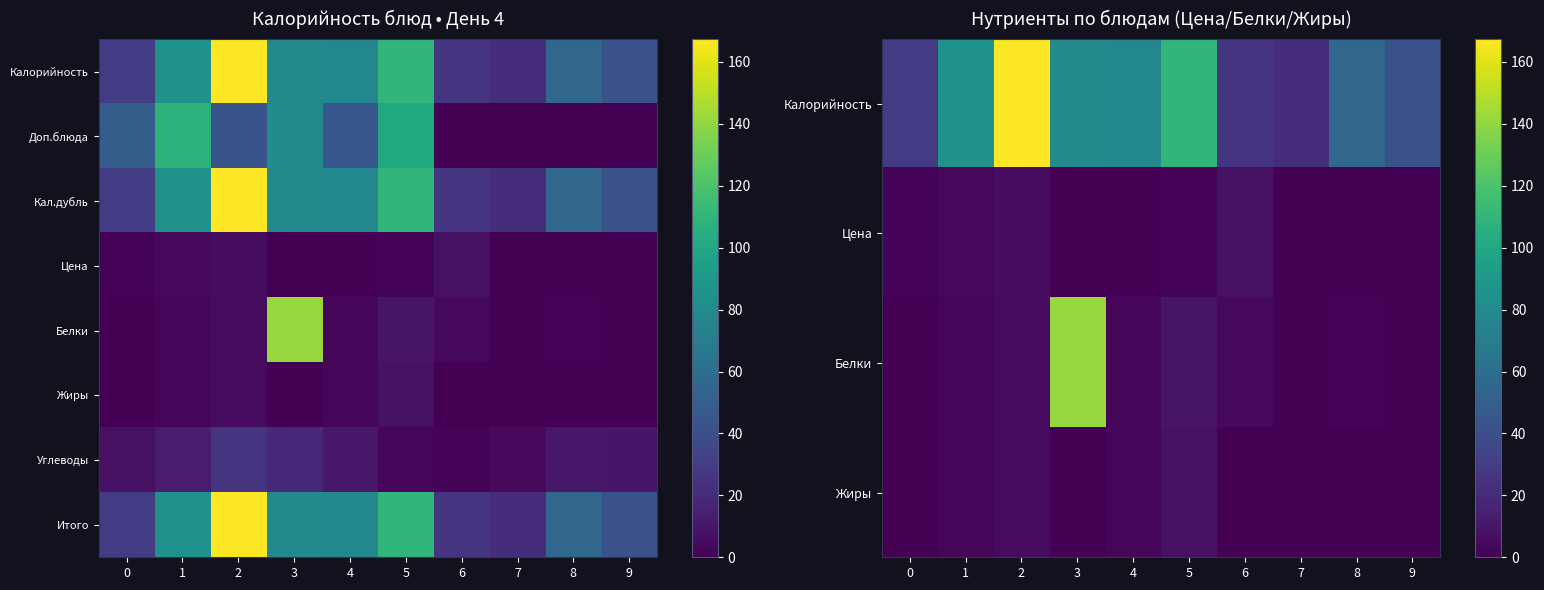

At how many categories does at least one series exceed 74?

5